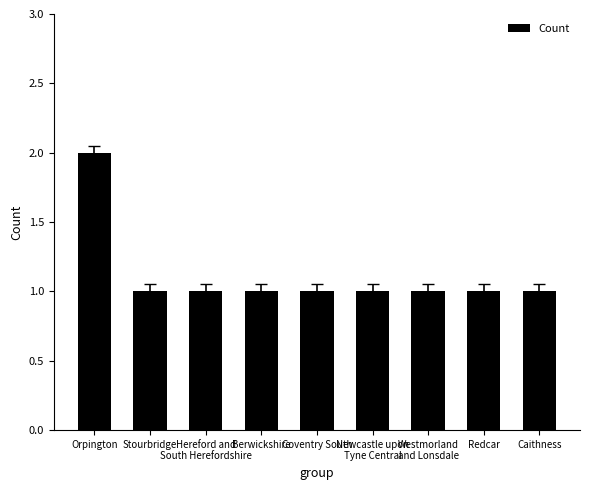

What is the value of the 3rd bar from the left?

1